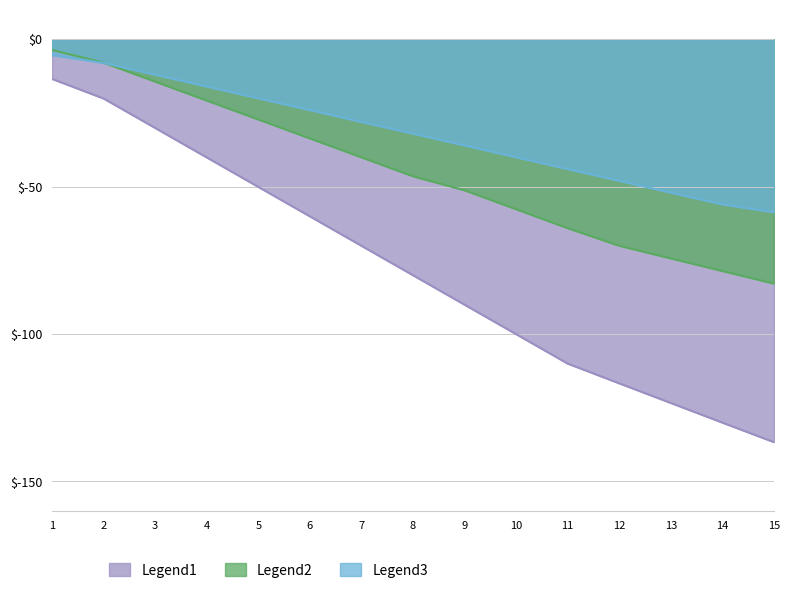

Read the Legend1 value at 6.

-60.1